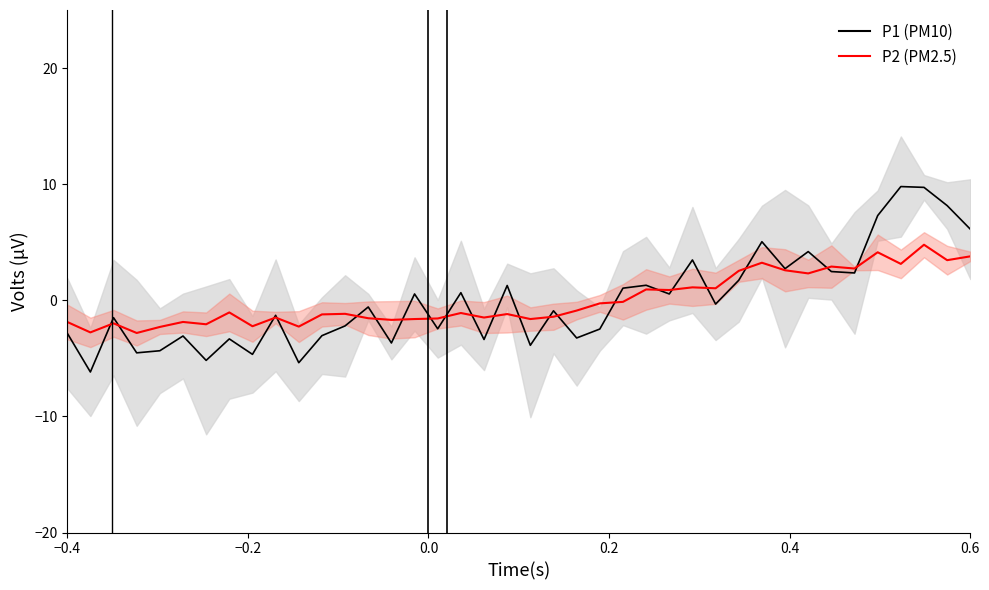

How many values in P1 (PM10) are above zero?

18